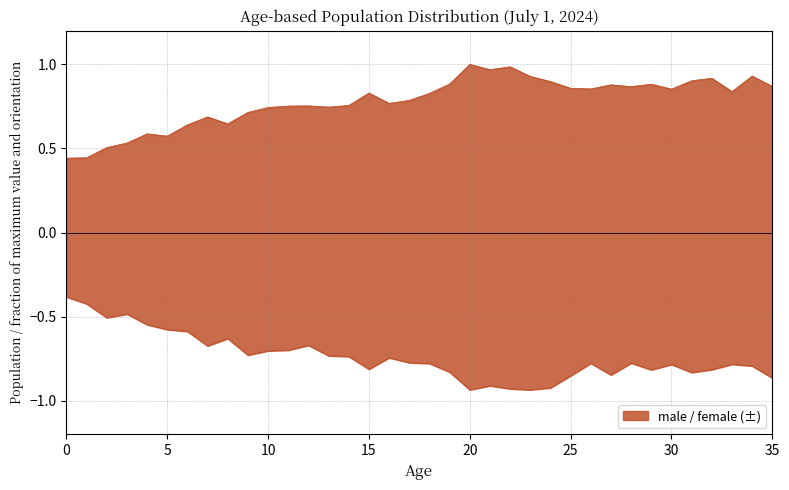

True or false: female has more than 0 interior local peaks.

True